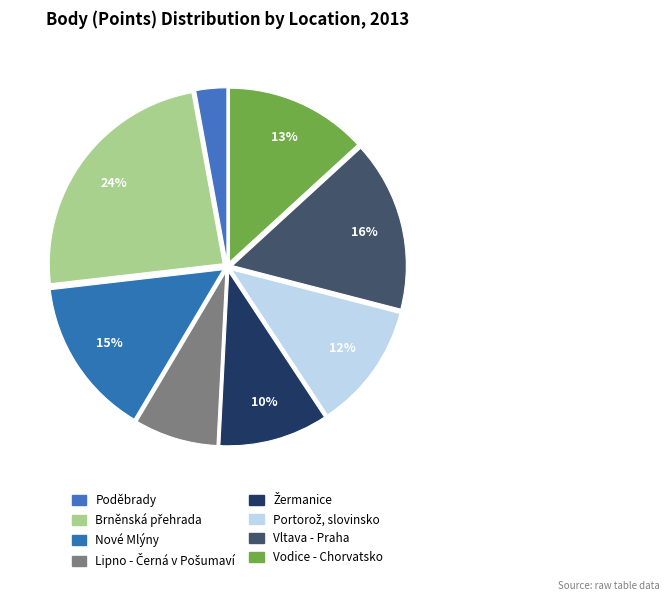

Rank the categories by value from highest to lowest.

Brněnská přehrada, Vltava - Praha, Nové Mlýny, Vodice - Chorvatsko, Portorož, slovinsko, Žermanice, Lipno - Černá v Pošumaví, Poděbrady